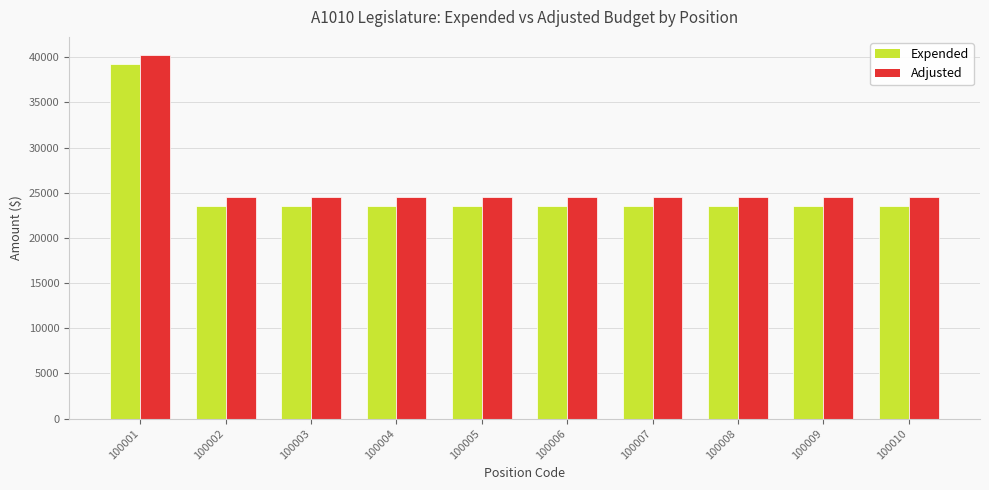

Rank the series by their maximum value, from highest to lowest.

Adjusted, Expended